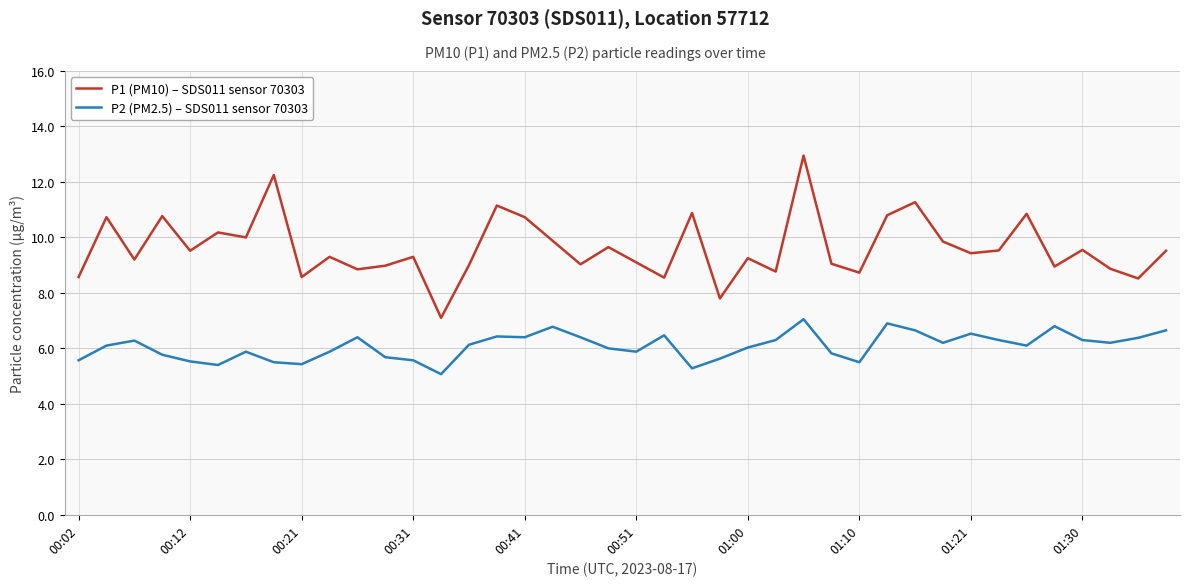

Which series has the largest total across all categories?

P1 (PM10) – SDS011 sensor 70303